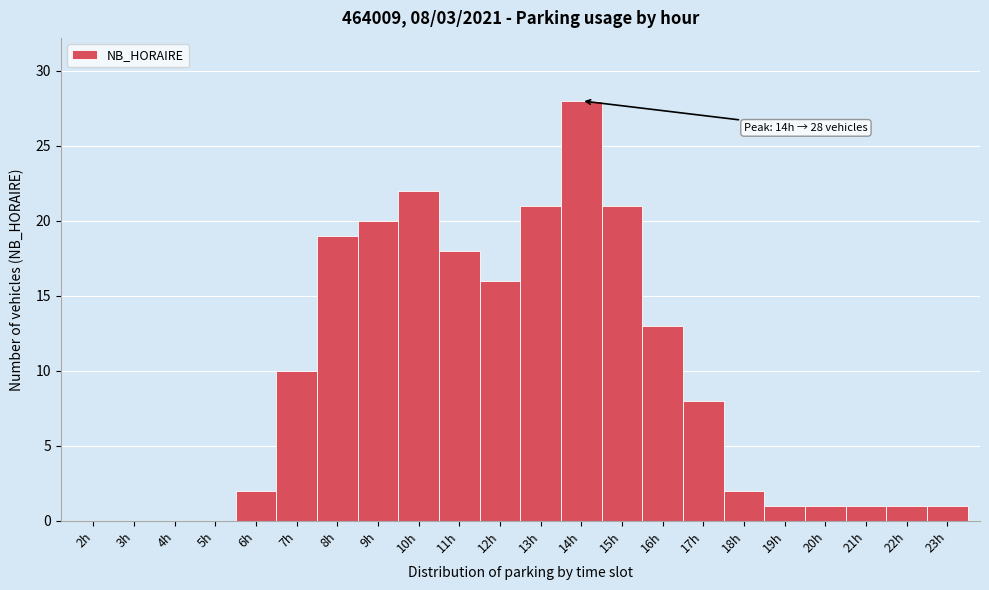

Over which range of the x-axis is the bar tallest?

13.5 to 14.5